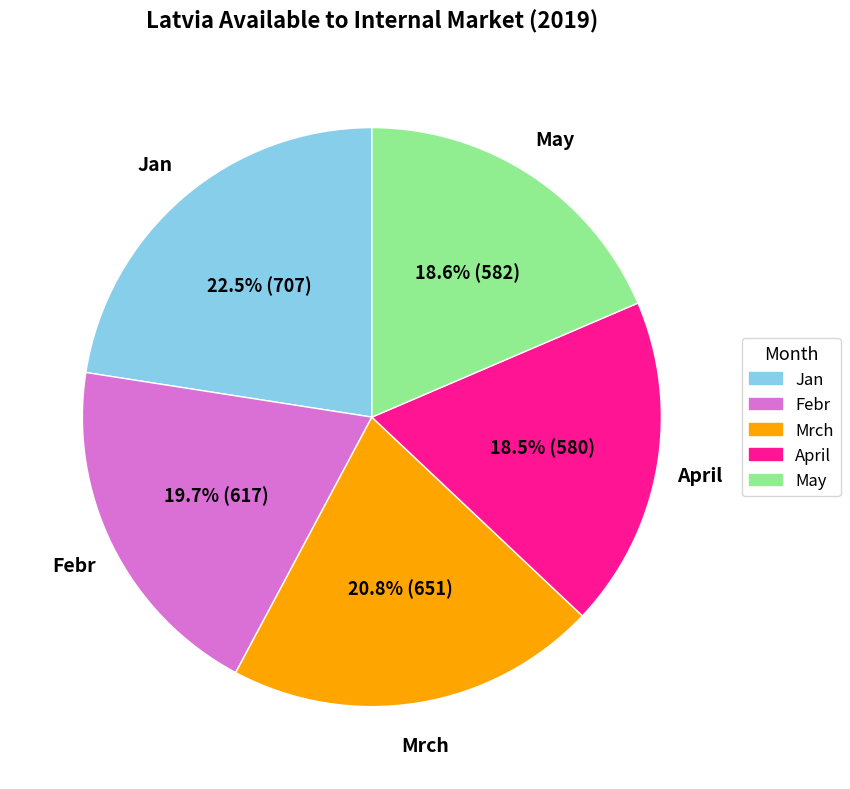

Approximately how many times larger is the value at Mrch compared to Jan?

0.9